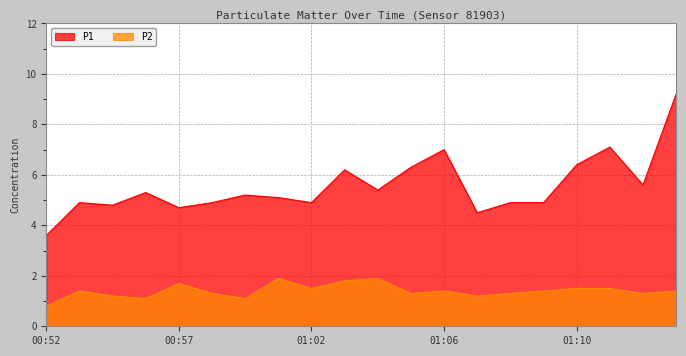

What position from the right is 01:04?

10